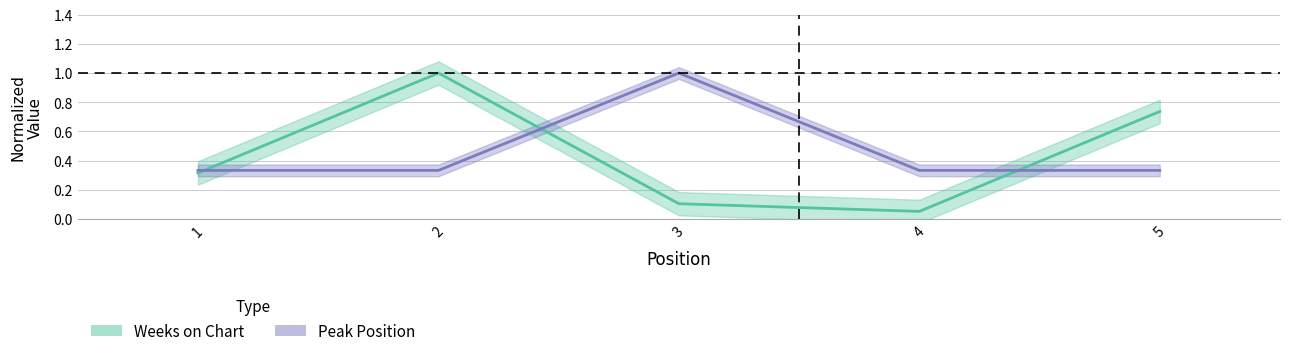

What is the sum of all Peak Position values?

2.3